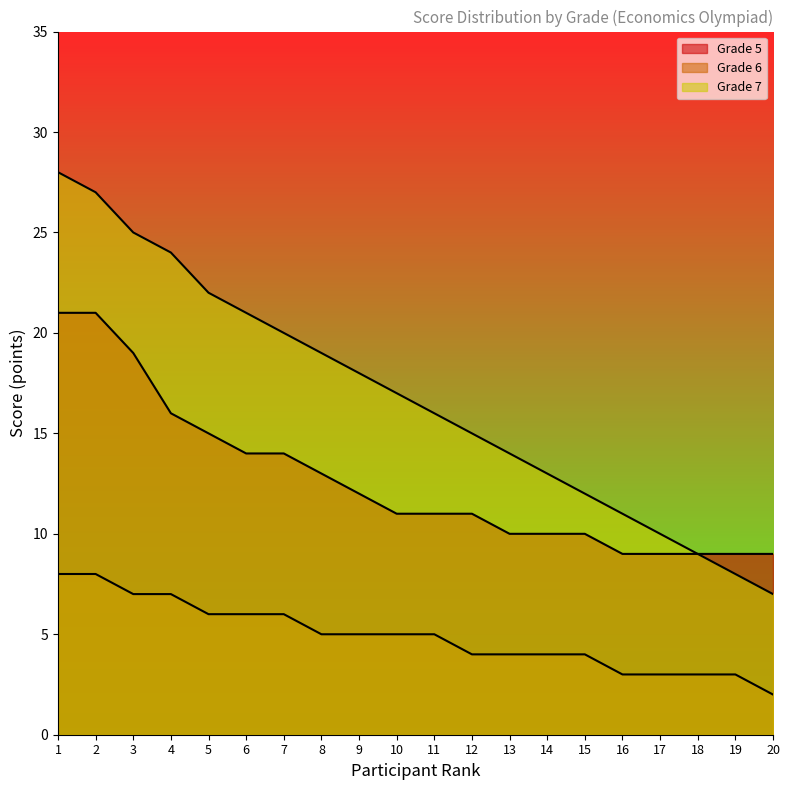

At which category does the chart reach its peak across all series?

1